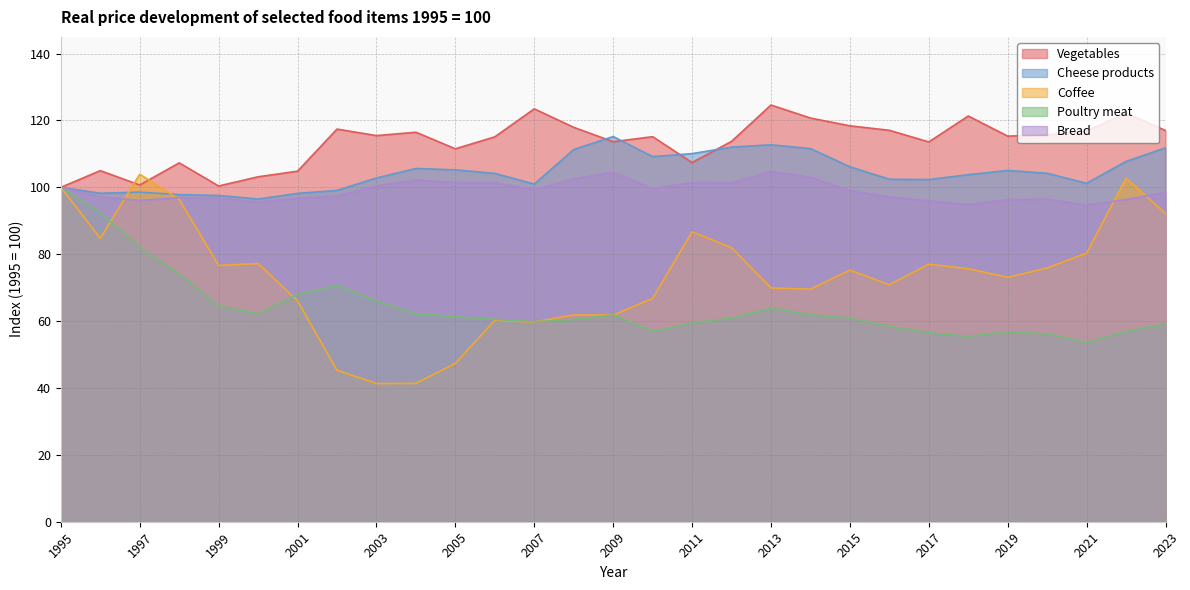

What are all the series names shown in the legend?

Vegetables, Cheese products, Coffee, Poultry meat, Bread